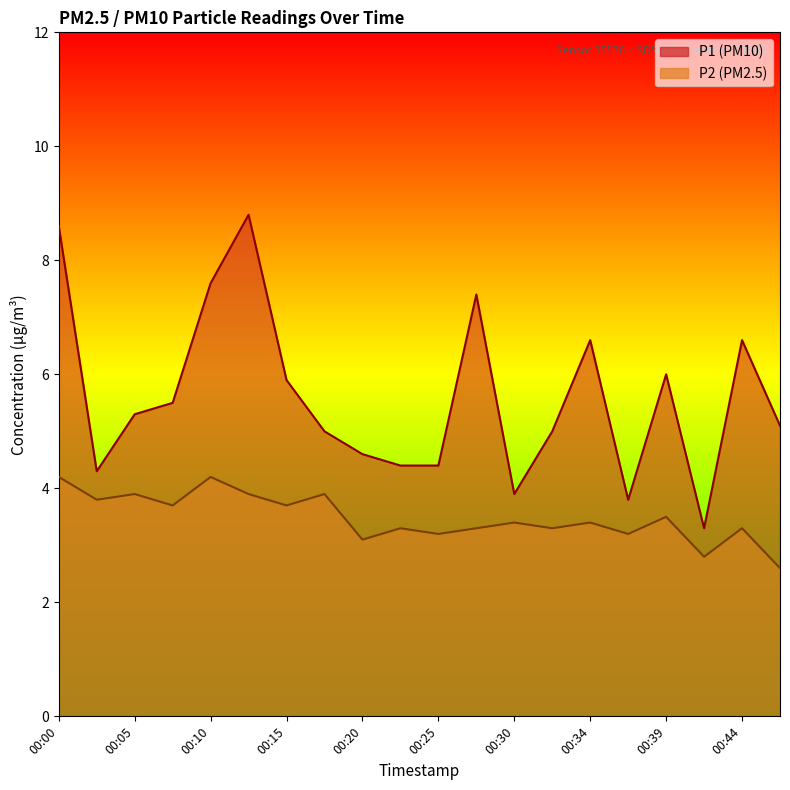

Reading left to right, extract all data points from this chart.

P1: 8.6	4.3	5.3	5.5	7.6	8.8	5.9	5.0	4.6	4.4	4.4	7.4	3.9	5.0	6.6	3.8	6.0	3.3	6.6	5.1
P2: 4.2	3.8	3.9	3.7	4.2	3.9	3.7	3.9	3.1	3.3	3.2	3.3	3.4	3.3	3.4	3.2	3.5	2.8	3.3	2.6